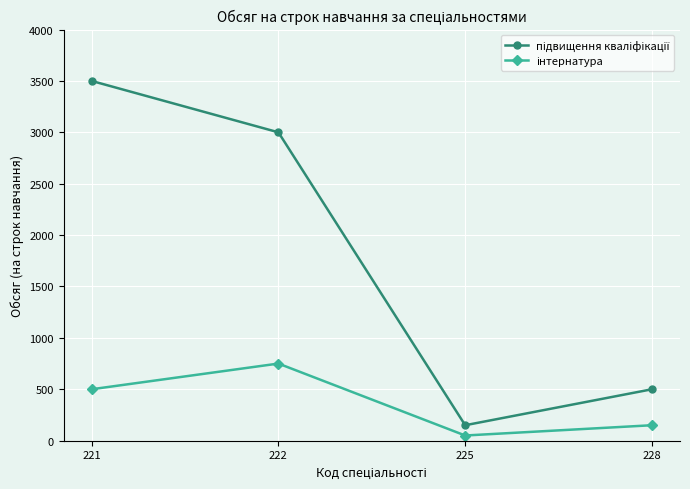

What is the total value across all series at 228?

650